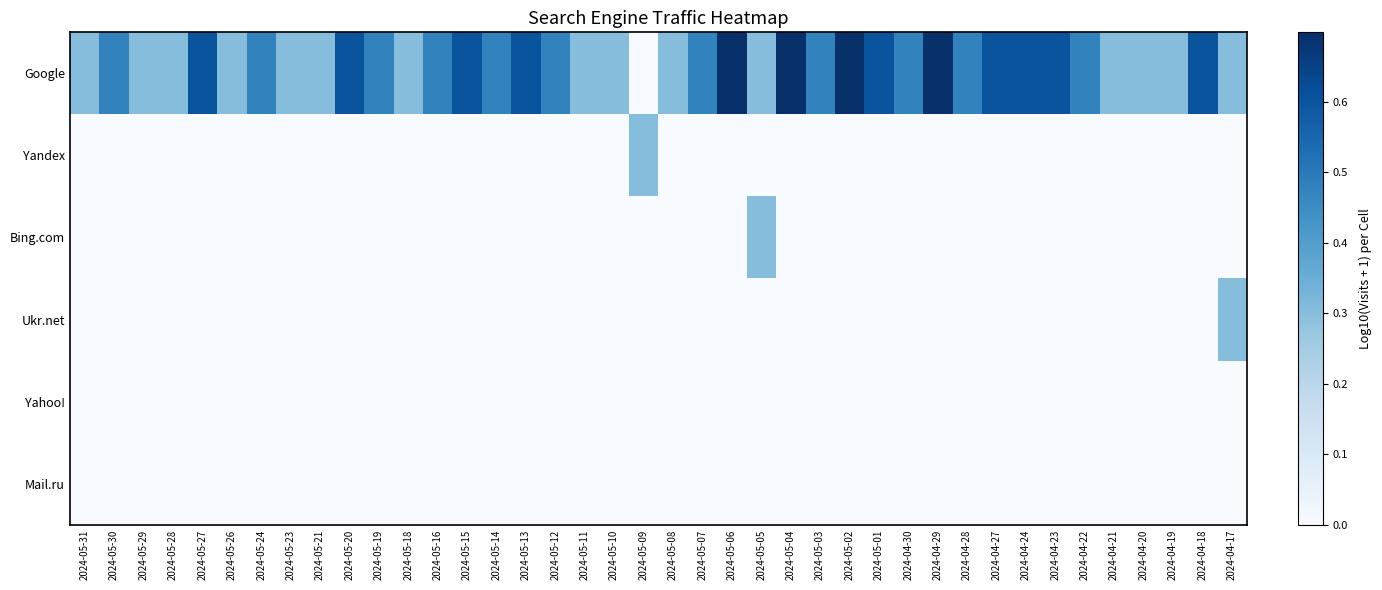

Reading right to left, list all the values displayed in this chart.

Google: 2024-04-17=0.3	2024-04-18=0.6	2024-04-19=0.3	2024-04-20=0.3	2024-04-21=0.3	2024-04-22=0.5	2024-04-23=0.6	2024-04-24=0.6	2024-04-27=0.6	2024-04-28=0.5	2024-04-29=0.7	2024-04-30=0.5	2024-05-01=0.6	2024-05-02=0.7	2024-05-03=0.5	2024-05-04=0.7	2024-05-05=0.3	2024-05-06=0.7	2024-05-07=0.5	2024-05-08=0.3	2024-05-09=0.0	2024-05-10=0.3	2024-05-11=0.3	2024-05-12=0.5	2024-05-13=0.6	2024-05-14=0.5	2024-05-15=0.6	2024-05-16=0.5	2024-05-18=0.3	2024-05-19=0.5	2024-05-20=0.6	2024-05-21=0.3	2024-05-23=0.3	2024-05-24=0.5	2024-05-26=0.3	2024-05-27=0.6	2024-05-28=0.3	2024-05-29=0.3	2024-05-30=0.5	2024-05-31=0.3
Yandex: 2024-04-17=0.0	2024-04-18=0.0	2024-04-19=0.0	2024-04-20=0.0	2024-04-21=0.0	2024-04-22=0.0	2024-04-23=0.0	2024-04-24=0.0	2024-04-27=0.0	2024-04-28=0.0	2024-04-29=0.0	2024-04-30=0.0	2024-05-01=0.0	2024-05-02=0.0	2024-05-03=0.0	2024-05-04=0.0	2024-05-05=0.0	2024-05-06=0.0	2024-05-07=0.0	2024-05-08=0.0	2024-05-09=0.3	2024-05-10=0.0	2024-05-11=0.0	2024-05-12=0.0	2024-05-13=0.0	2024-05-14=0.0	2024-05-15=0.0	2024-05-16=0.0	2024-05-18=0.0	2024-05-19=0.0	2024-05-20=0.0	2024-05-21=0.0	2024-05-23=0.0	2024-05-24=0.0	2024-05-26=0.0	2024-05-27=0.0	2024-05-28=0.0	2024-05-29=0.0	2024-05-30=0.0	2024-05-31=0.0
Bing.com: 2024-04-17=0.0	2024-04-18=0.0	2024-04-19=0.0	2024-04-20=0.0	2024-04-21=0.0	2024-04-22=0.0	2024-04-23=0.0	2024-04-24=0.0	2024-04-27=0.0	2024-04-28=0.0	2024-04-29=0.0	2024-04-30=0.0	2024-05-01=0.0	2024-05-02=0.0	2024-05-03=0.0	2024-05-04=0.0	2024-05-05=0.3	2024-05-06=0.0	2024-05-07=0.0	2024-05-08=0.0	2024-05-09=0.0	2024-05-10=0.0	2024-05-11=0.0	2024-05-12=0.0	2024-05-13=0.0	2024-05-14=0.0	2024-05-15=0.0	2024-05-16=0.0	2024-05-18=0.0	2024-05-19=0.0	2024-05-20=0.0	2024-05-21=0.0	2024-05-23=0.0	2024-05-24=0.0	2024-05-26=0.0	2024-05-27=0.0	2024-05-28=0.0	2024-05-29=0.0	2024-05-30=0.0	2024-05-31=0.0
Ukr.net: 2024-04-17=0.3	2024-04-18=0.0	2024-04-19=0.0	2024-04-20=0.0	2024-04-21=0.0	2024-04-22=0.0	2024-04-23=0.0	2024-04-24=0.0	2024-04-27=0.0	2024-04-28=0.0	2024-04-29=0.0	2024-04-30=0.0	2024-05-01=0.0	2024-05-02=0.0	2024-05-03=0.0	2024-05-04=0.0	2024-05-05=0.0	2024-05-06=0.0	2024-05-07=0.0	2024-05-08=0.0	2024-05-09=0.0	2024-05-10=0.0	2024-05-11=0.0	2024-05-12=0.0	2024-05-13=0.0	2024-05-14=0.0	2024-05-15=0.0	2024-05-16=0.0	2024-05-18=0.0	2024-05-19=0.0	2024-05-20=0.0	2024-05-21=0.0	2024-05-23=0.0	2024-05-24=0.0	2024-05-26=0.0	2024-05-27=0.0	2024-05-28=0.0	2024-05-29=0.0	2024-05-30=0.0	2024-05-31=0.0
Yahoo!: 2024-04-17=0.0	2024-04-18=0.0	2024-04-19=0.0	2024-04-20=0.0	2024-04-21=0.0	2024-04-22=0.0	2024-04-23=0.0	2024-04-24=0.0	2024-04-27=0.0	2024-04-28=0.0	2024-04-29=0.0	2024-04-30=0.0	2024-05-01=0.0	2024-05-02=0.0	2024-05-03=0.0	2024-05-04=0.0	2024-05-05=0.0	2024-05-06=0.0	2024-05-07=0.0	2024-05-08=0.0	2024-05-09=0.0	2024-05-10=0.0	2024-05-11=0.0	2024-05-12=0.0	2024-05-13=0.0	2024-05-14=0.0	2024-05-15=0.0	2024-05-16=0.0	2024-05-18=0.0	2024-05-19=0.0	2024-05-20=0.0	2024-05-21=0.0	2024-05-23=0.0	2024-05-24=0.0	2024-05-26=0.0	2024-05-27=0.0	2024-05-28=0.0	2024-05-29=0.0	2024-05-30=0.0	2024-05-31=0.0
Mail.ru: 2024-04-17=0.0	2024-04-18=0.0	2024-04-19=0.0	2024-04-20=0.0	2024-04-21=0.0	2024-04-22=0.0	2024-04-23=0.0	2024-04-24=0.0	2024-04-27=0.0	2024-04-28=0.0	2024-04-29=0.0	2024-04-30=0.0	2024-05-01=0.0	2024-05-02=0.0	2024-05-03=0.0	2024-05-04=0.0	2024-05-05=0.0	2024-05-06=0.0	2024-05-07=0.0	2024-05-08=0.0	2024-05-09=0.0	2024-05-10=0.0	2024-05-11=0.0	2024-05-12=0.0	2024-05-13=0.0	2024-05-14=0.0	2024-05-15=0.0	2024-05-16=0.0	2024-05-18=0.0	2024-05-19=0.0	2024-05-20=0.0	2024-05-21=0.0	2024-05-23=0.0	2024-05-24=0.0	2024-05-26=0.0	2024-05-27=0.0	2024-05-28=0.0	2024-05-29=0.0	2024-05-30=0.0	2024-05-31=0.0